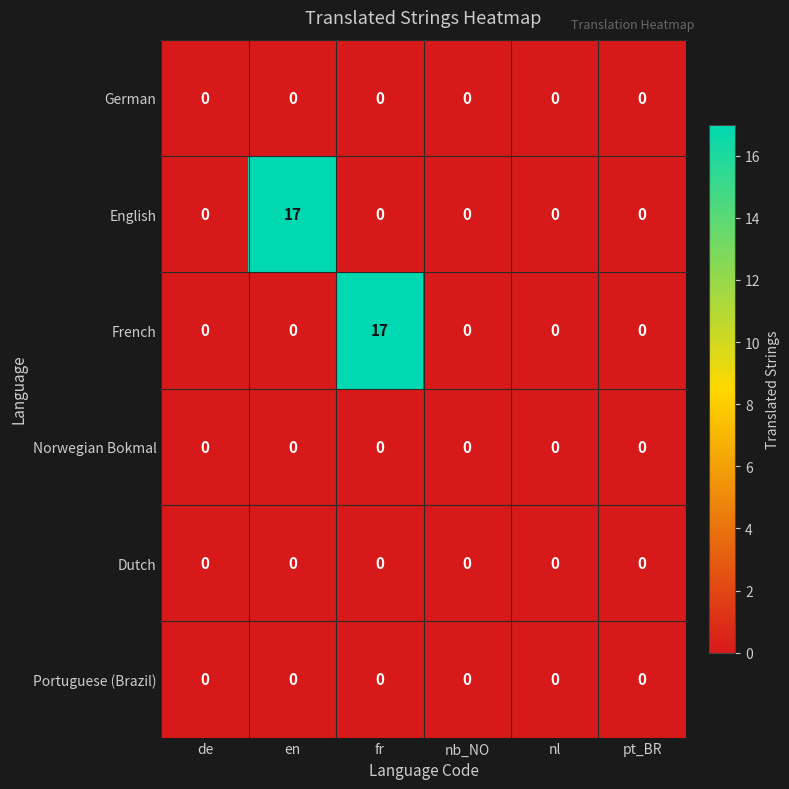

Count the number of data series in this chart.

6